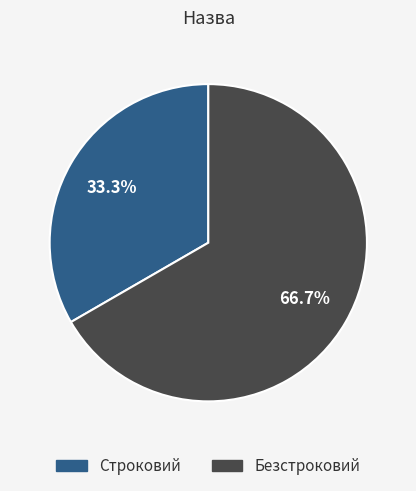

Between Безстроковий and Строковий, which is larger?

Безстроковий